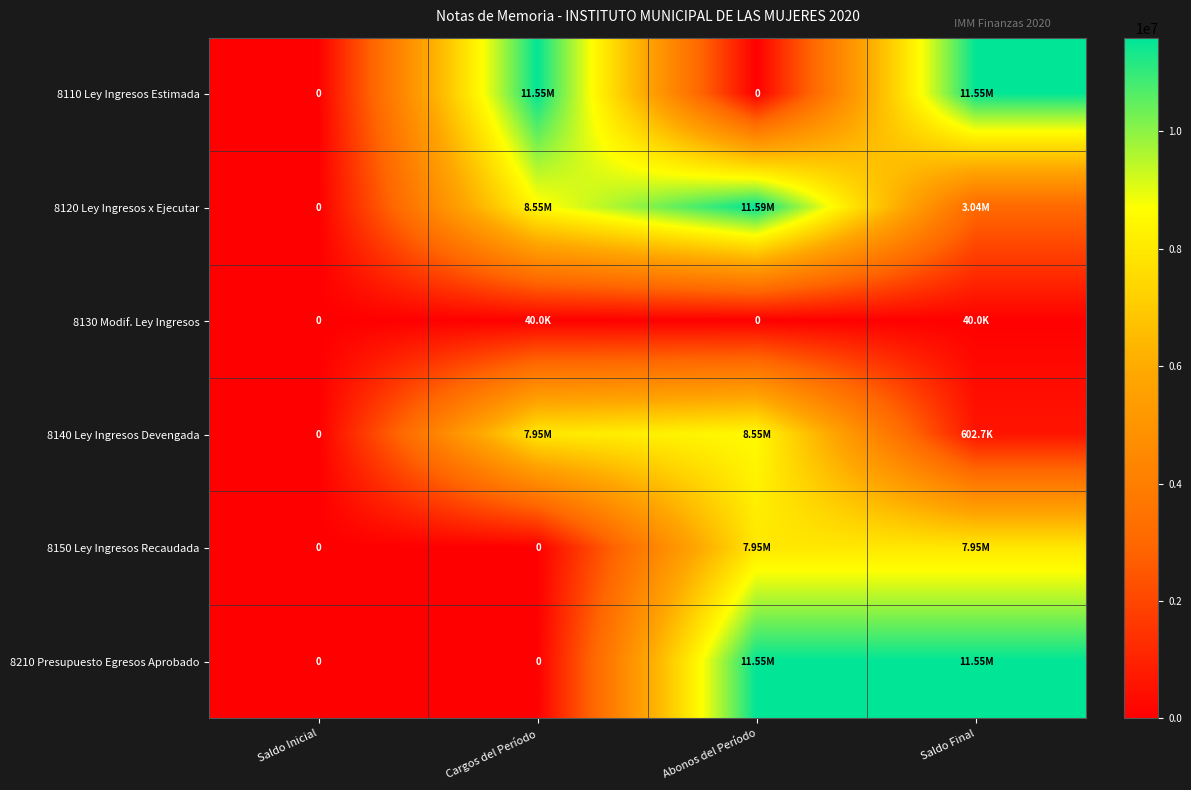

Where is 8130 Modif. Ley Ingresos nearest to the value 20000?

Saldo Inicial